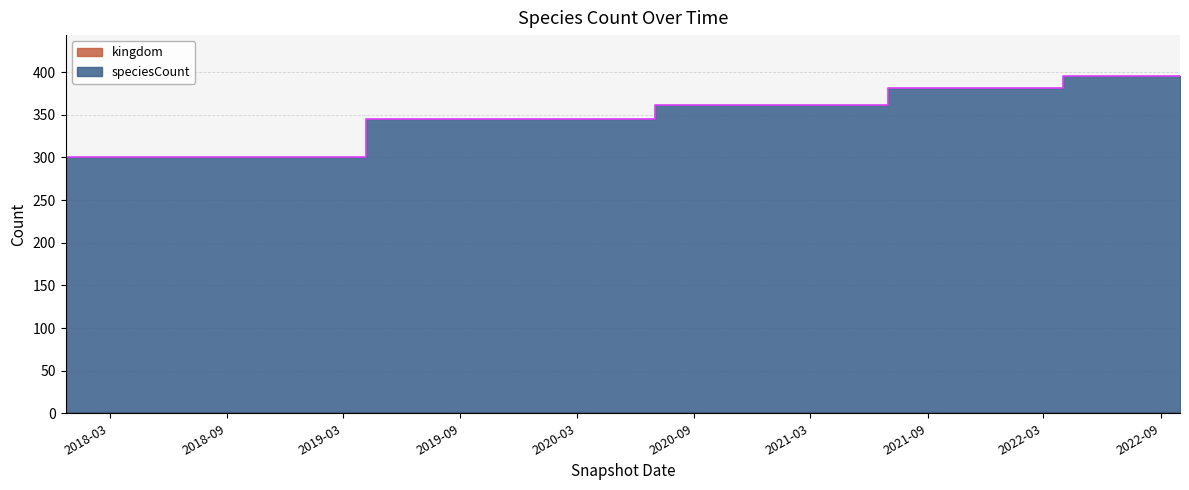

Which has a higher value, 2021-10-01 or 2018-07-11?

2021-10-01